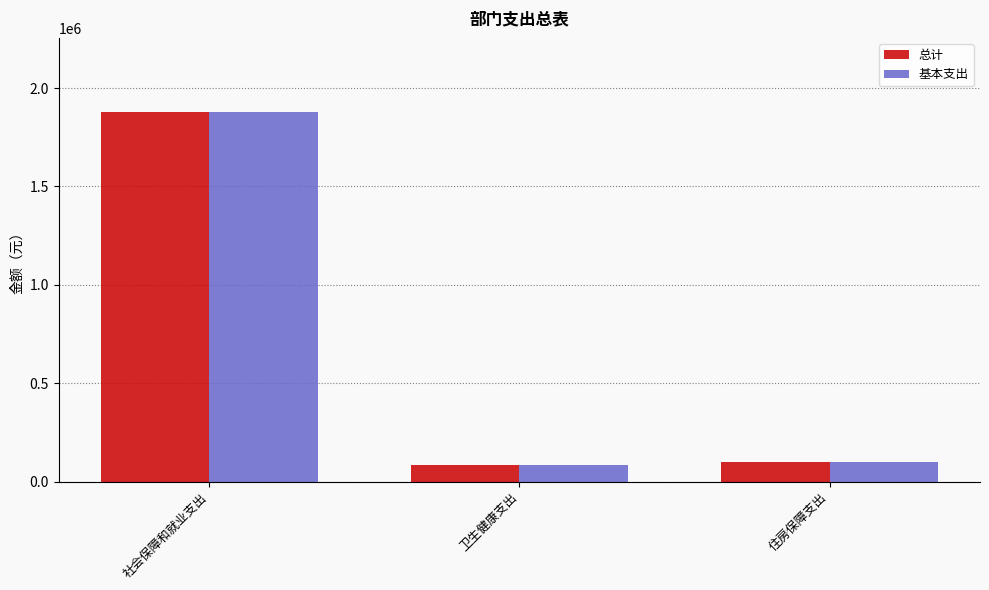

How many data points in 基本支出 are less than 98157?

1